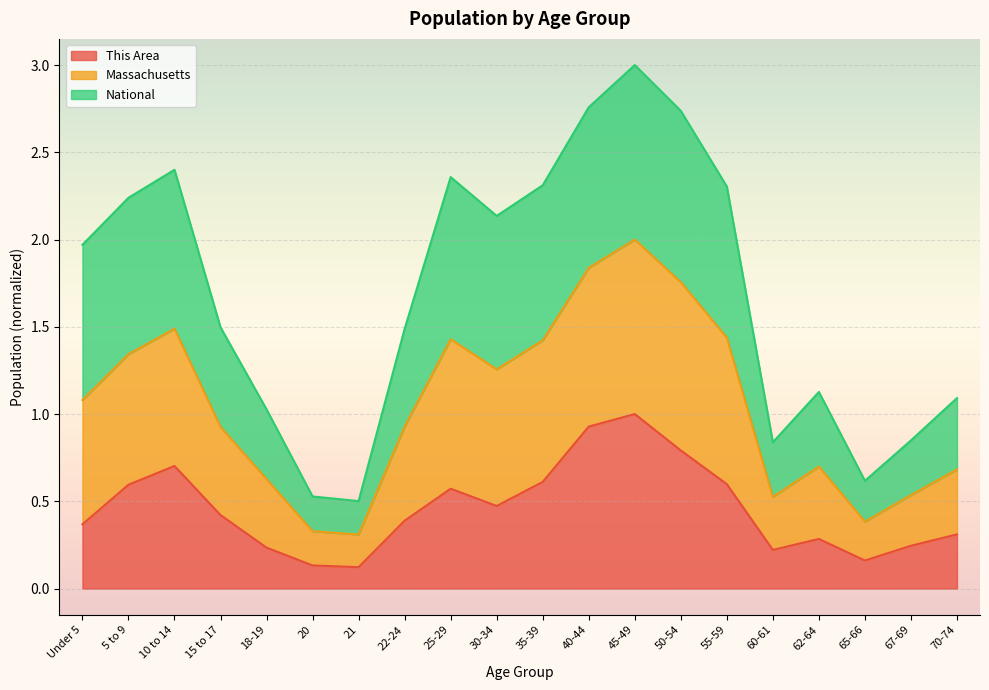

True or false: Massachusetts and This Area cross at least once.

False